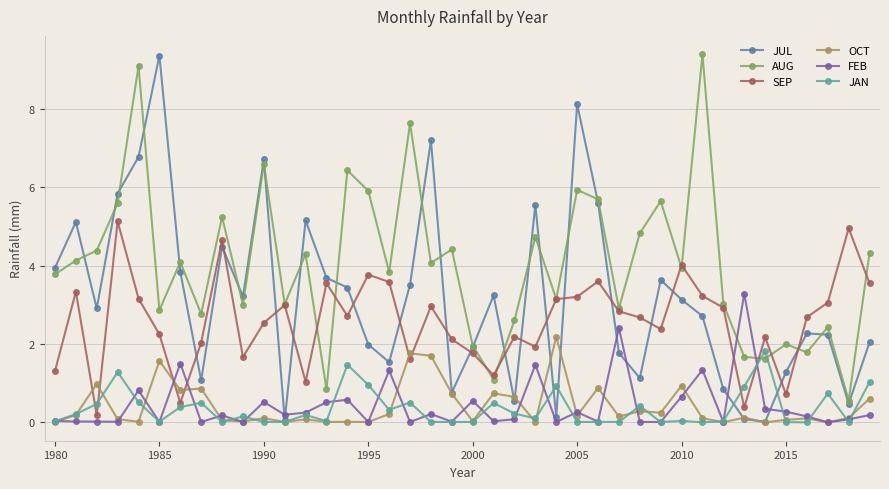

How many interior local peaks does the AUG series have?

14